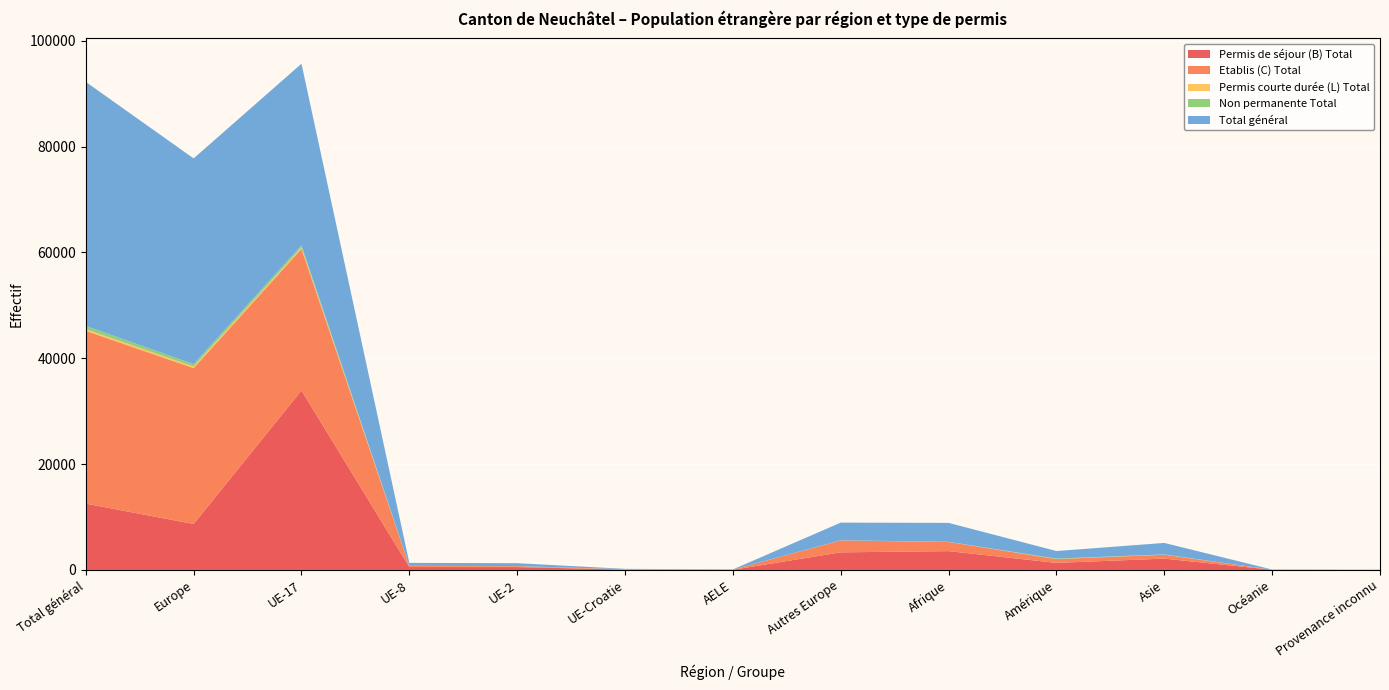

Reading left to right, what are all the values shown in this chart?

Permis de séjour (B) Total: 12531	8682	33907	546	539	70	34	3322	3554	1332	2137	30	22
Etablis (C) Total: 32641	29450	26758	193	164	60	29	2246	1727	713	733	12	6
Permis courte durée (L) Total: 321	286	252	18	10	0	0	6	8	7	19	1	0
Non permanente Total: 612	457	410	14	10	2	0	21	23	94	38	0	0
Total général: 46105	38875	34317	560	549	72	34	3343	3577	1426	2175	30	22